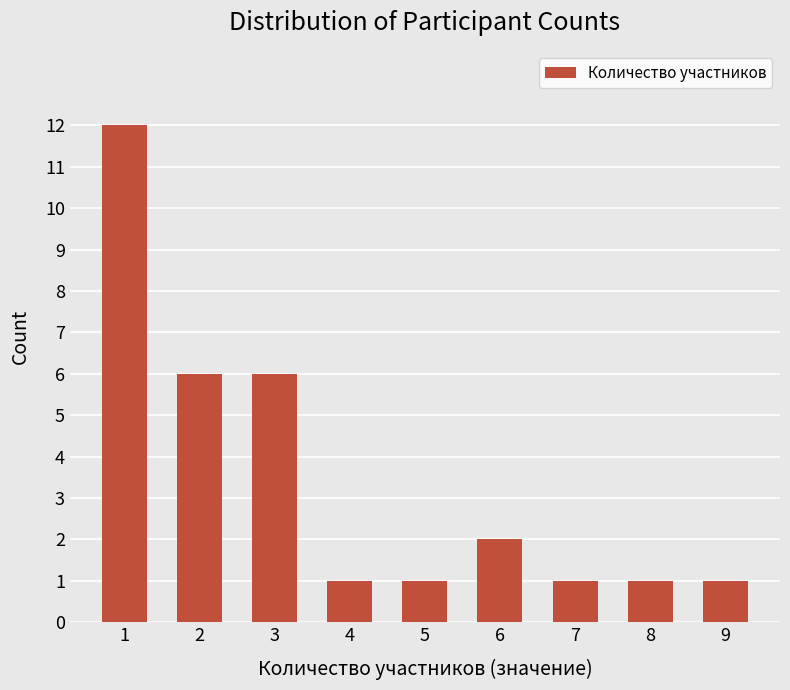

Count the number of data series in this chart.

1